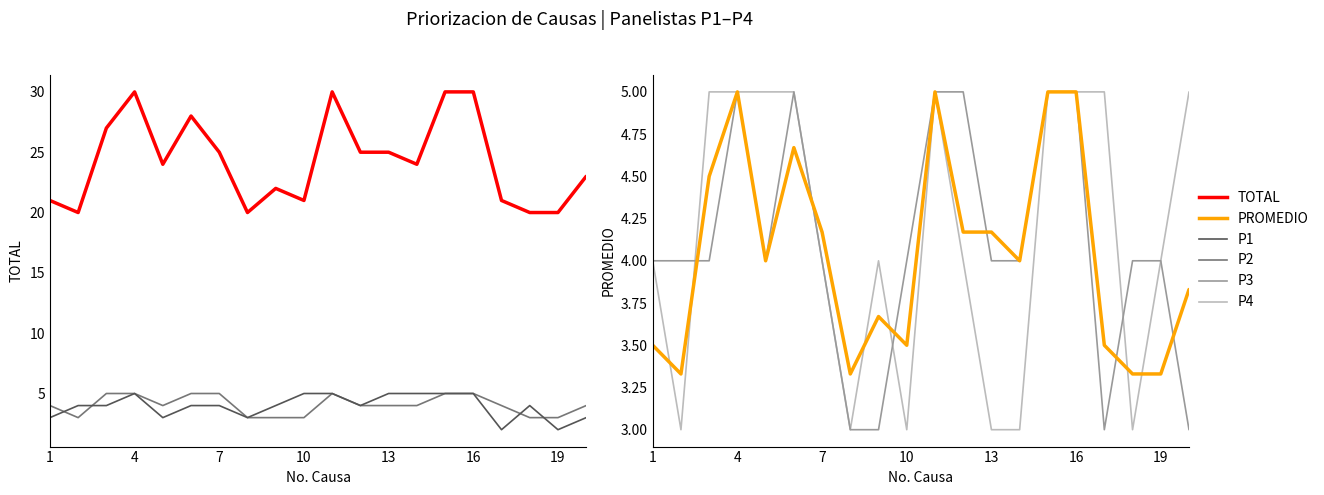

Reading left to right, list all the values displayed in this chart.

P2: 4.0	3.0	5.0	5.0	4.0	5.0	5.0	3.0	3.0	3.0	5.0	4.0	4.0	4.0	5.0	5.0	4.0	3.0	3.0	4.0
P1: 3.0	4.0	4.0	5.0	3.0	4.0	4.0	3.0	4.0	5.0	5.0	4.0	5.0	5.0	5.0	5.0	2.0	4.0	2.0	3.0
TOTAL: 21.0	20.0	27.0	30.0	24.0	28.0	25.0	20.0	22.0	21.0	30.0	25.0	25.0	24.0	30.0	30.0	21.0	20.0	20.0	23.0
P4: 4.0	3.0	5.0	5.0	5.0	5.0	4.0	3.0	4.0	3.0	5.0	4.0	3.0	3.0	5.0	5.0	5.0	3.0	4.0	5.0
P3: 4.0	4.0	4.0	5.0	4.0	5.0	4.0	3.0	3.0	4.0	5.0	5.0	4.0	4.0	5.0	5.0	3.0	4.0	4.0	3.0
PROMEDIO: 3.5	3.3	4.5	5.0	4.0	4.7	4.2	3.3	3.7	3.5	5.0	4.2	4.2	4.0	5.0	5.0	3.5	3.3	3.3	3.8